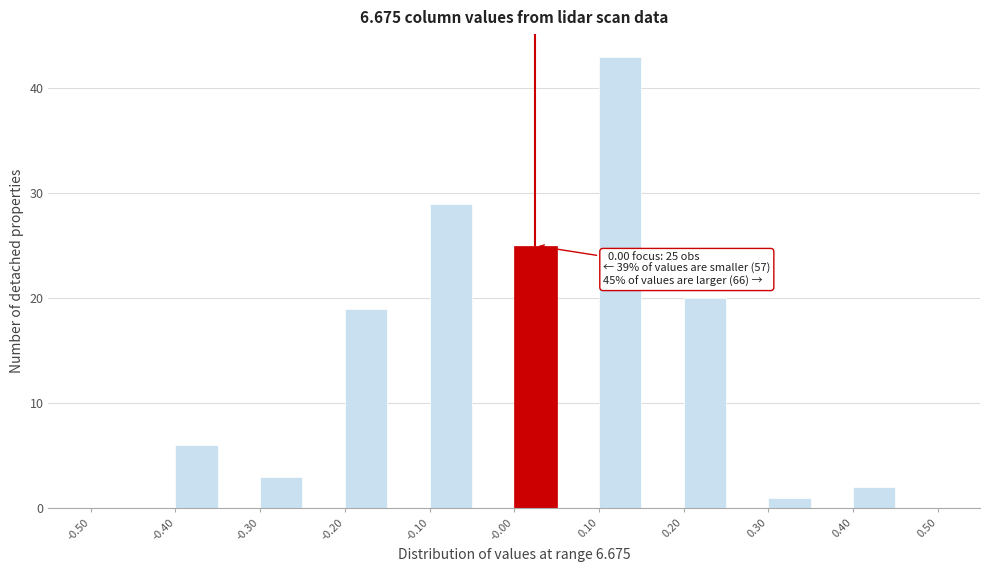

Over which range of the x-axis is the bar tallest?

0.10 to 0.15